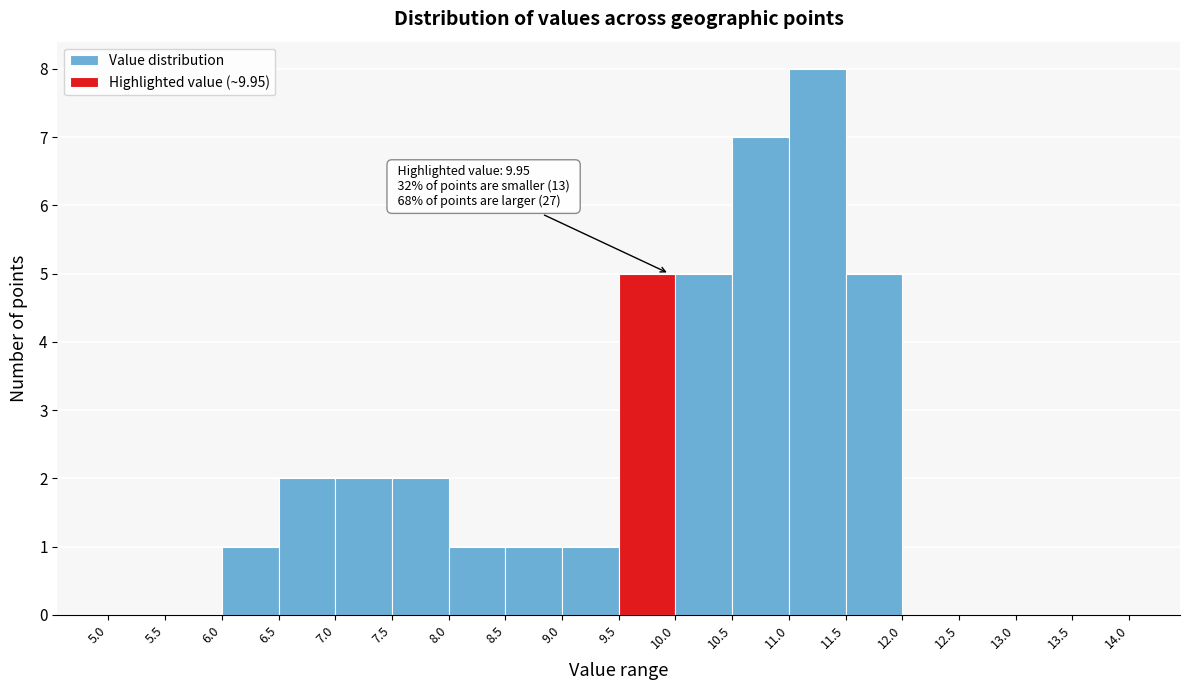

Over which range of the x-axis is the bar tallest?

11.0 to 11.5